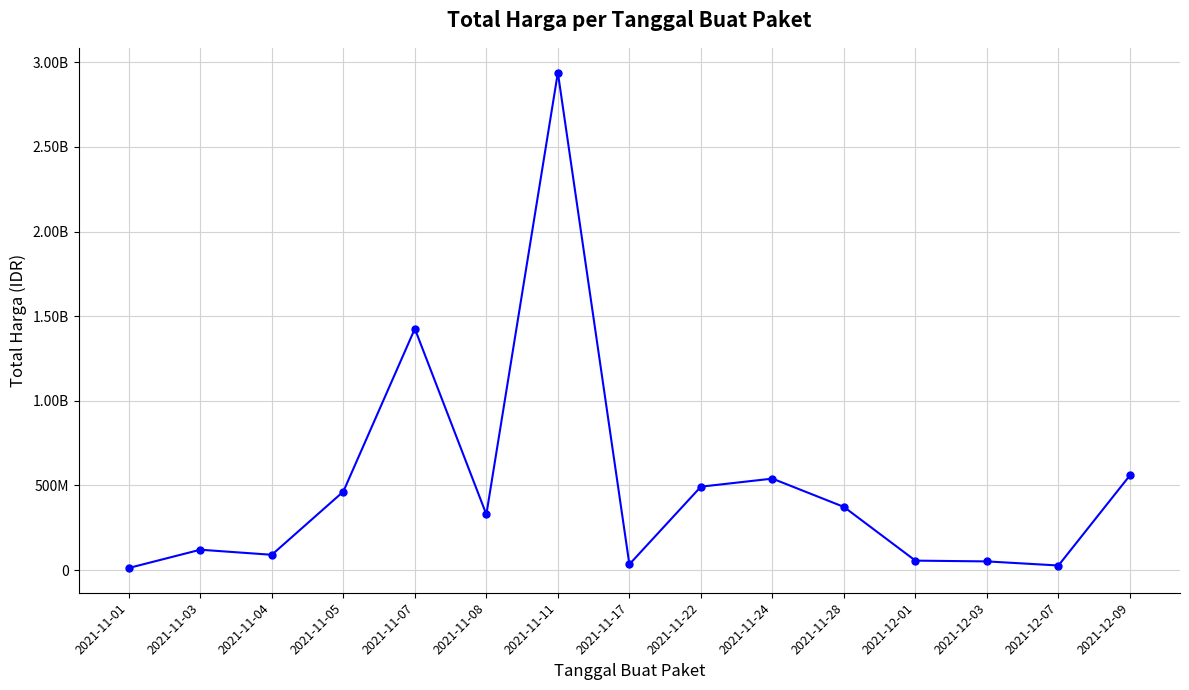

Reading left to right, extract all data points from this chart.

2021-11-01=12787500	2021-11-03=120613270	2021-11-04=90672075	2021-11-05=464002100	2021-11-07=1425867900	2021-11-08=329124000	2021-11-11=2938963240	2021-11-17=34292000	2021-11-22=493000000	2021-11-24=540634200	2021-11-28=373404000	2021-12-01=56152800	2021-12-03=51601000	2021-12-07=27412000	2021-12-09=559971000